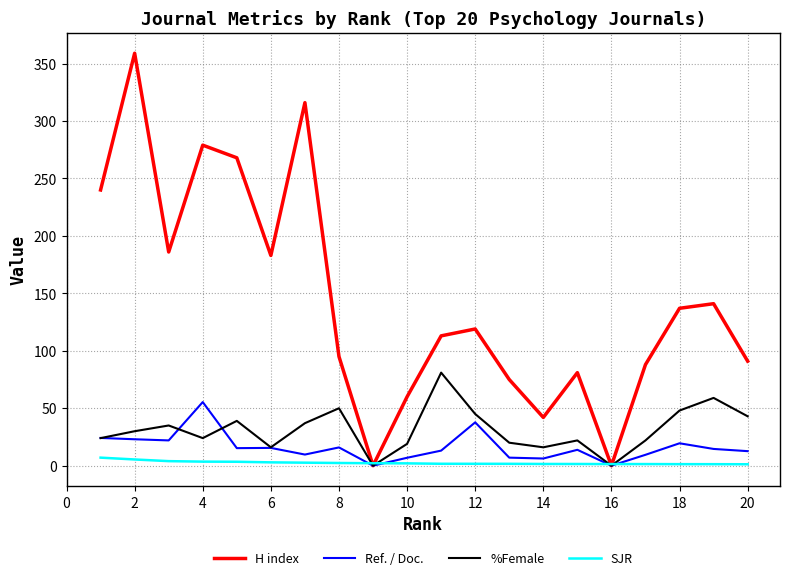

Which series has the largest total across all categories?

H index